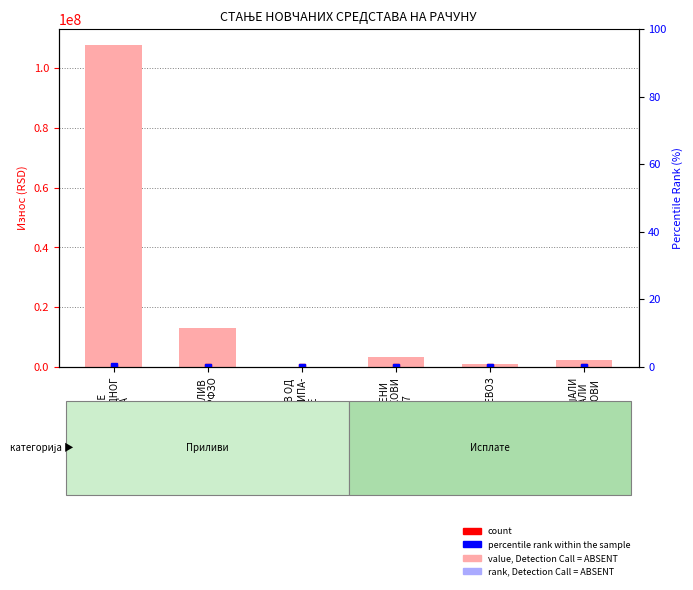

Is it true that the value at МАТЕРИЈАЛИ
И ОСТАЛИ
ТРОШКОВИ is 3169601.2?

False